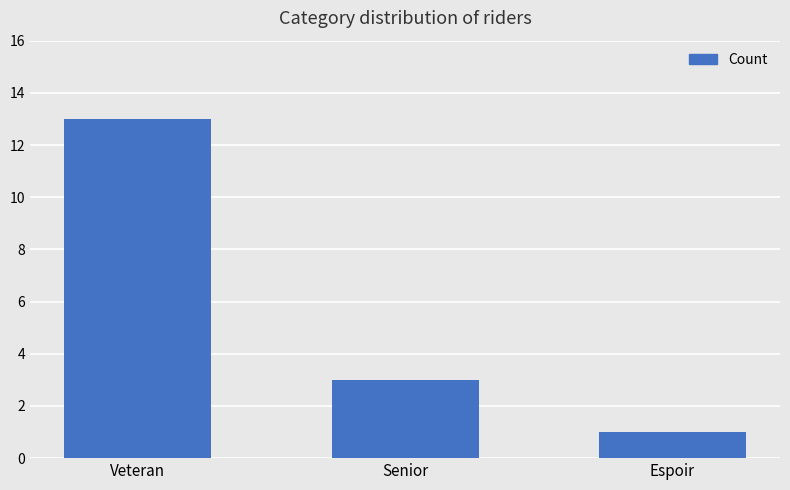

Count the number of data series in this chart.

1